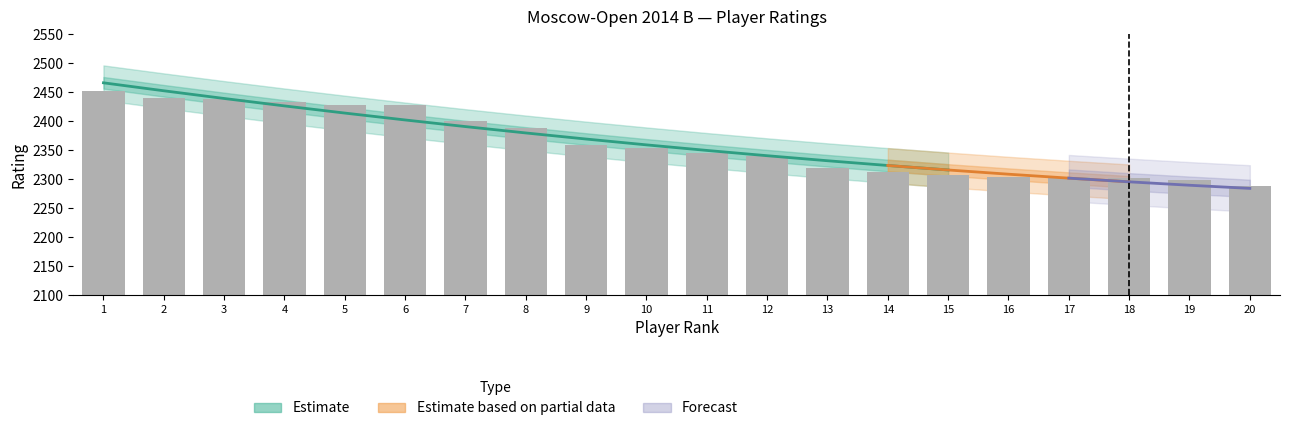

Reading left to right, list all the values displayed in this chart.

2452	2439	2438	2433	2428	2428	2400	2388	2359	2353	2345	2340	2319	2312	2307	2303	2303	2301	2298	2288